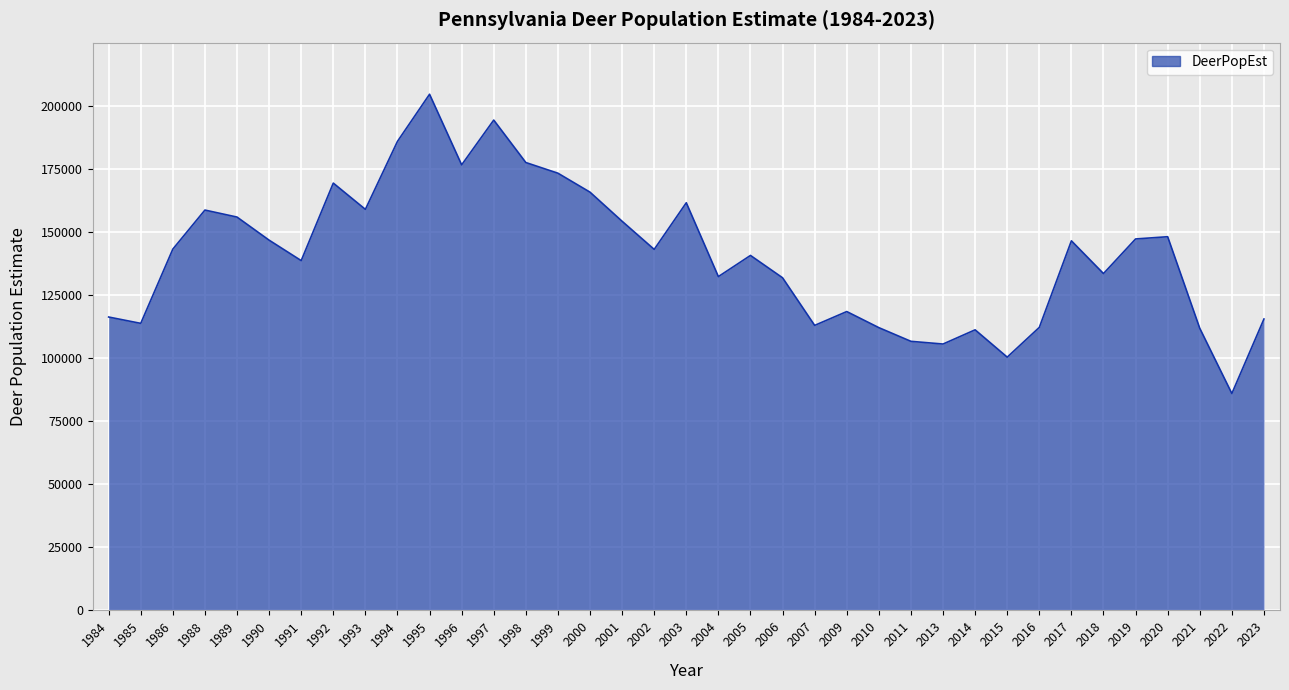

The value at 1994 is 304387. True or false?

False